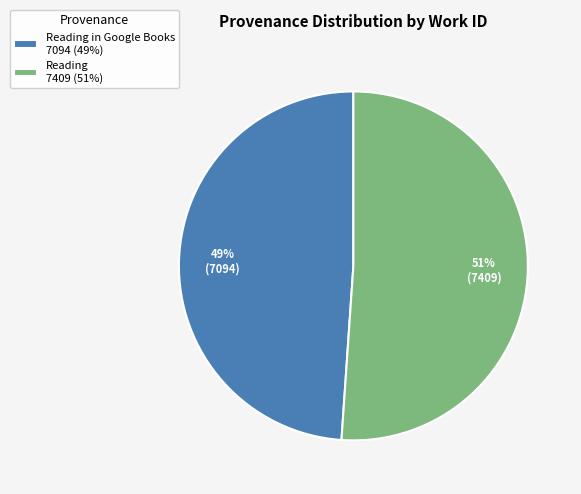

To the nearest percent, what portion does Reading in Google Books 7094 (49%) represent?

49%